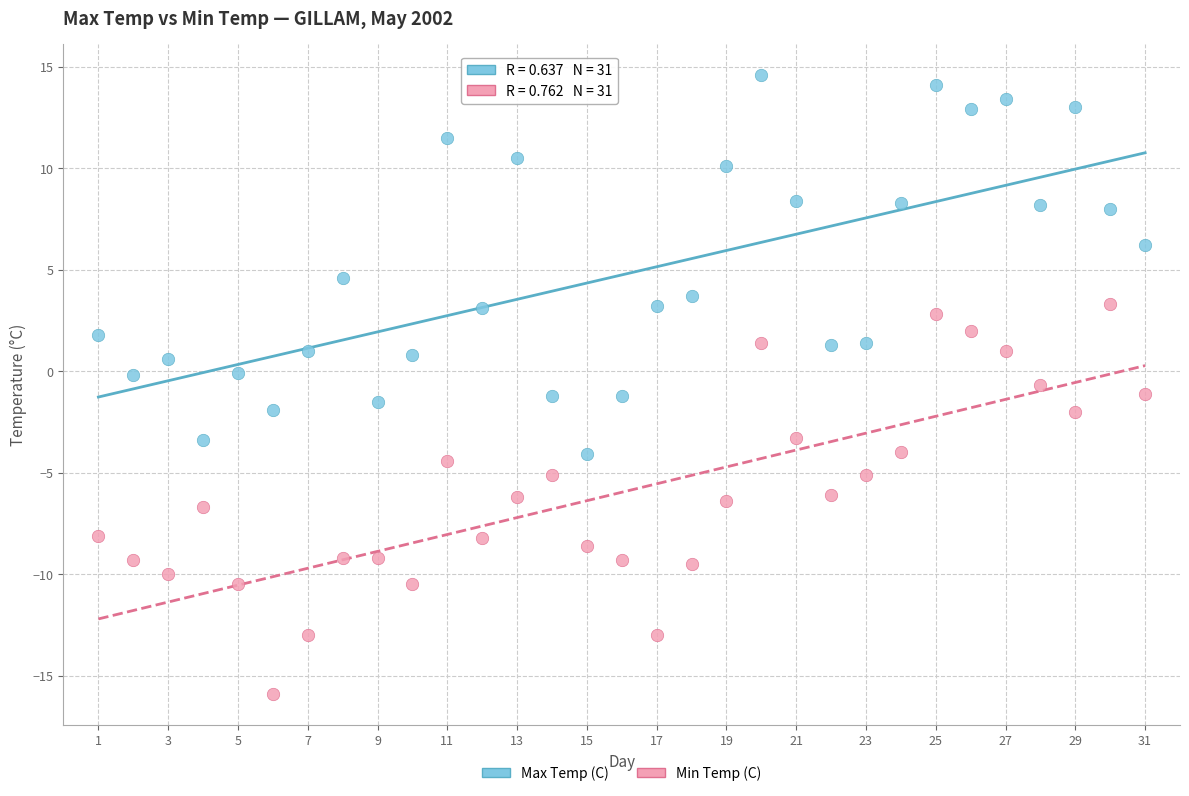

Which series reaches the minimum Y coordinate?

Min Temp (C)